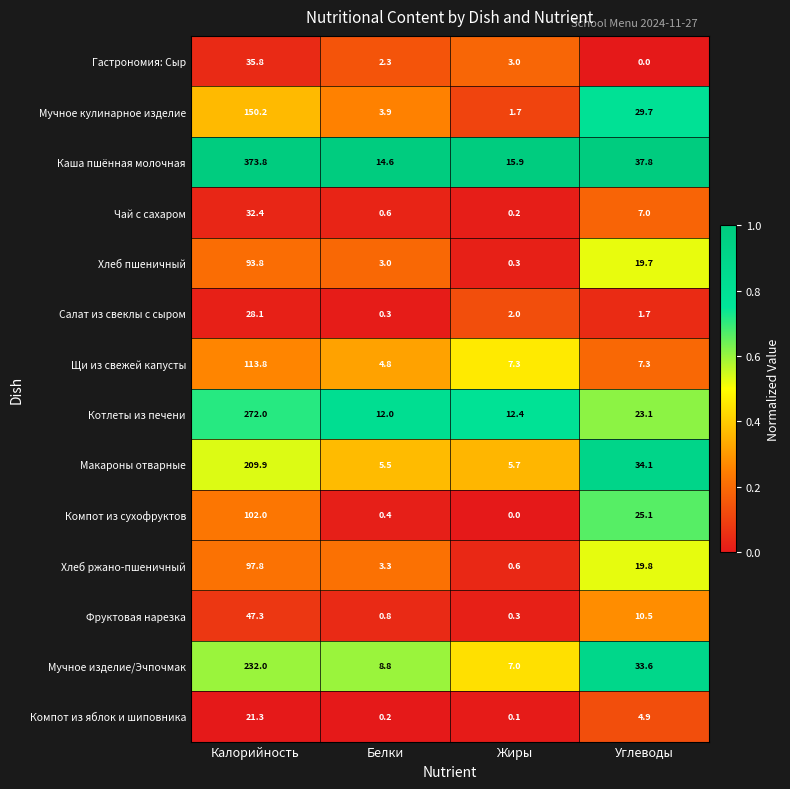

At which label does Котлеты из печени reach its minimum?

Белки